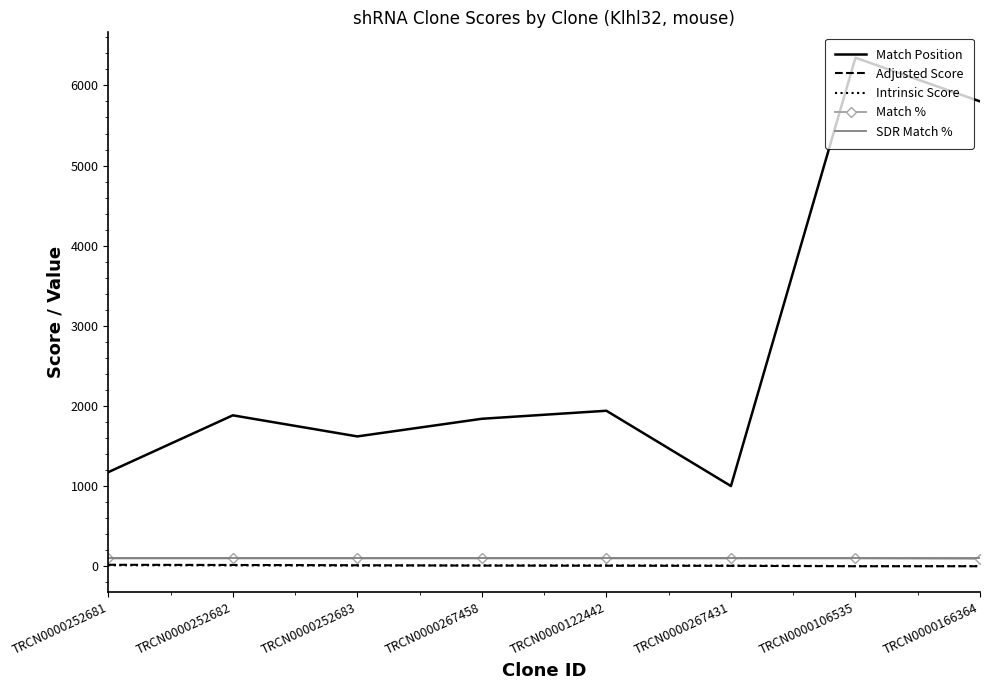

What position from the right is TRCN0000252683?

6